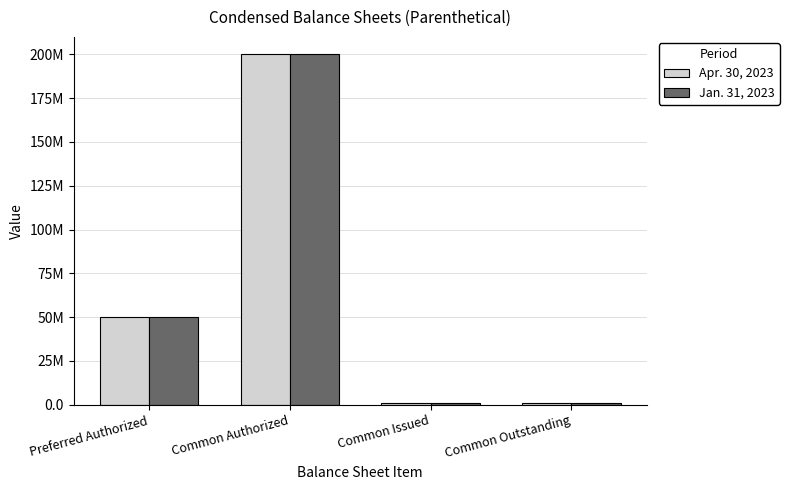

What value does the Jan. 31, 2023 series have at Common Issued, to the nearest 50?

1233850